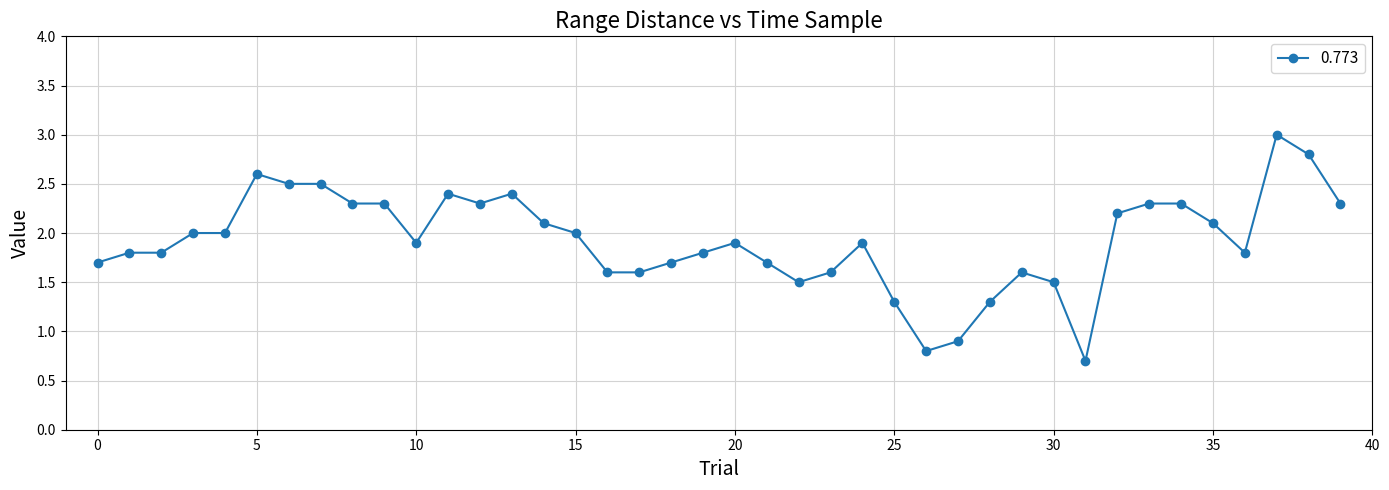

What is the greatest value displayed?

3.0